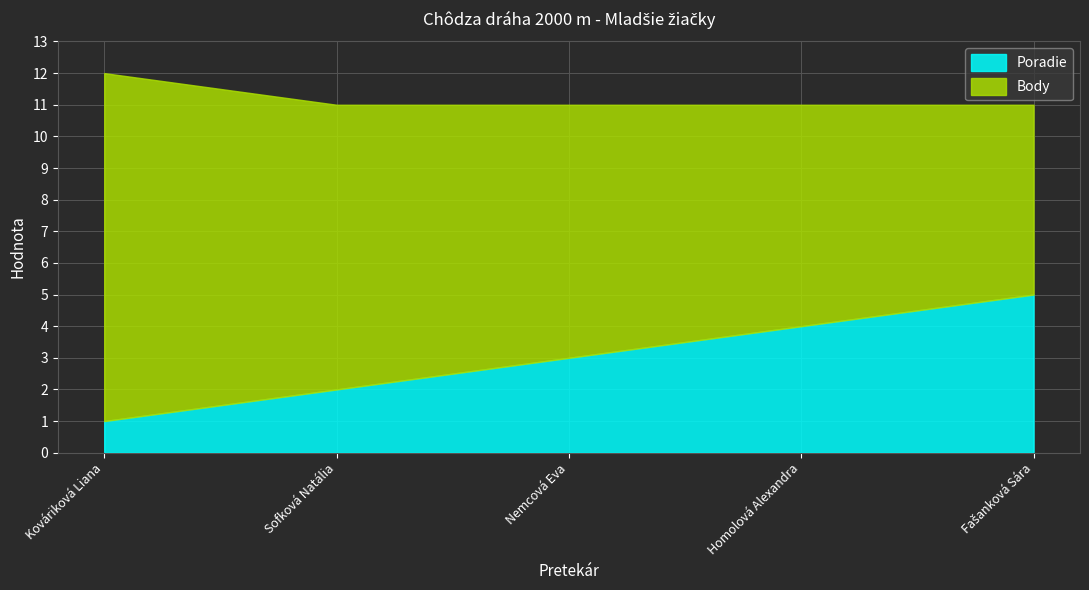

What is the label of the 4th point from the left?

Homolová Alexandra